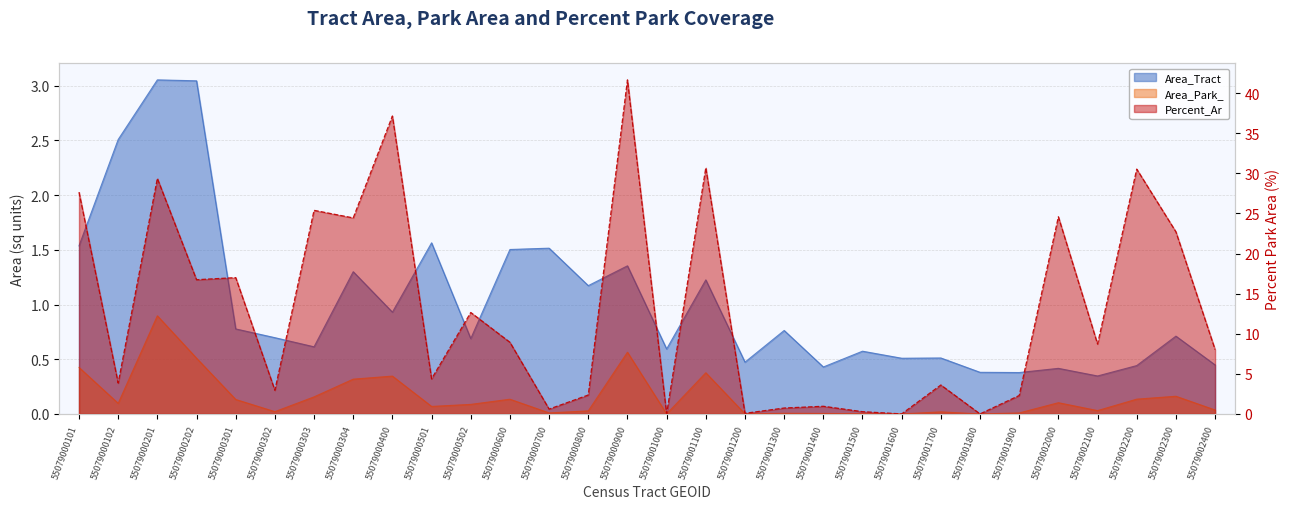

Reading left to right, transcribe all the data shown in this chart.

Area_Tract: 55079000101=1.5	55079000102=2.5	55079000201=3.1	55079000202=3.0	55079000301=0.8	55079000302=0.7	55079000303=0.6	55079000304=1.3	55079000400=0.9	55079000501=1.6	55079000502=0.7	55079000600=1.5	55079000700=1.5	55079000800=1.2	55079000900=1.4	55079001000=0.6	55079001100=1.2	55079001200=0.5	55079001300=0.8	55079001400=0.4	55079001500=0.6	55079001600=0.5	55079001700=0.5	55079001800=0.4	55079001900=0.4	55079002000=0.4	55079002100=0.3	55079002200=0.4	55079002300=0.7	55079002400=0.4
Area_Park_: 55079000101=0.4	55079000102=0.1	55079000201=0.9	55079000202=0.5	55079000301=0.1	55079000302=0.0	55079000303=0.2	55079000304=0.3	55079000400=0.3	55079000501=0.1	55079000502=0.1	55079000600=0.1	55079000700=0.0	55079000800=0.0	55079000900=0.6	55079001000=0.0	55079001100=0.4	55079001200=0.0	55079001300=0.0	55079001400=0.0	55079001500=0.0	55079001600=0.0	55079001700=0.0	55079001800=0.0	55079001900=0.0	55079002000=0.1	55079002100=0.0	55079002200=0.1	55079002300=0.2	55079002400=0.0
Percent_Ar: 55079000101=27.7	55079000102=3.8	55079000201=29.4	55079000202=16.7	55079000301=17.0	55079000302=2.9	55079000303=25.4	55079000304=24.4	55079000400=37.2	55079000501=4.4	55079000502=12.6	55079000600=8.9	55079000700=0.6	55079000800=2.4	55079000900=41.7	55079001000=0.0	55079001100=30.7	55079001200=0.1	55079001300=0.7	55079001400=1.0	55079001500=0.3	55079001600=0.0	55079001700=3.6	55079001800=0.0	55079001900=2.3	55079002000=24.6	55079002100=8.7	55079002200=30.5	55079002300=22.7	55079002400=8.0